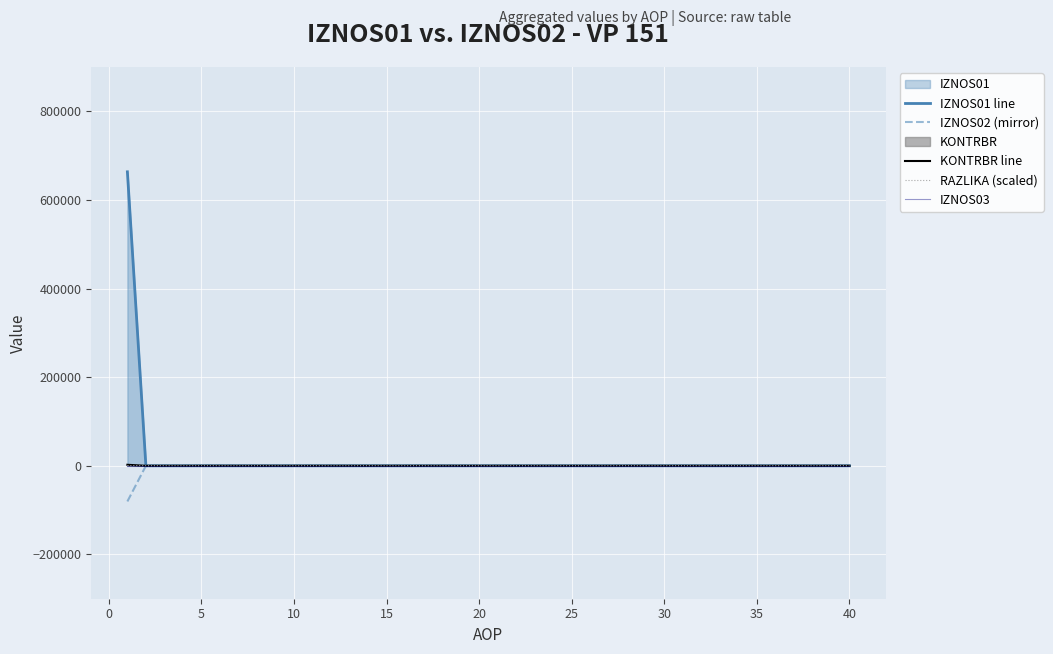

The value of RAZLIKA (scaled) at 30 is 0.0. True or false?

True